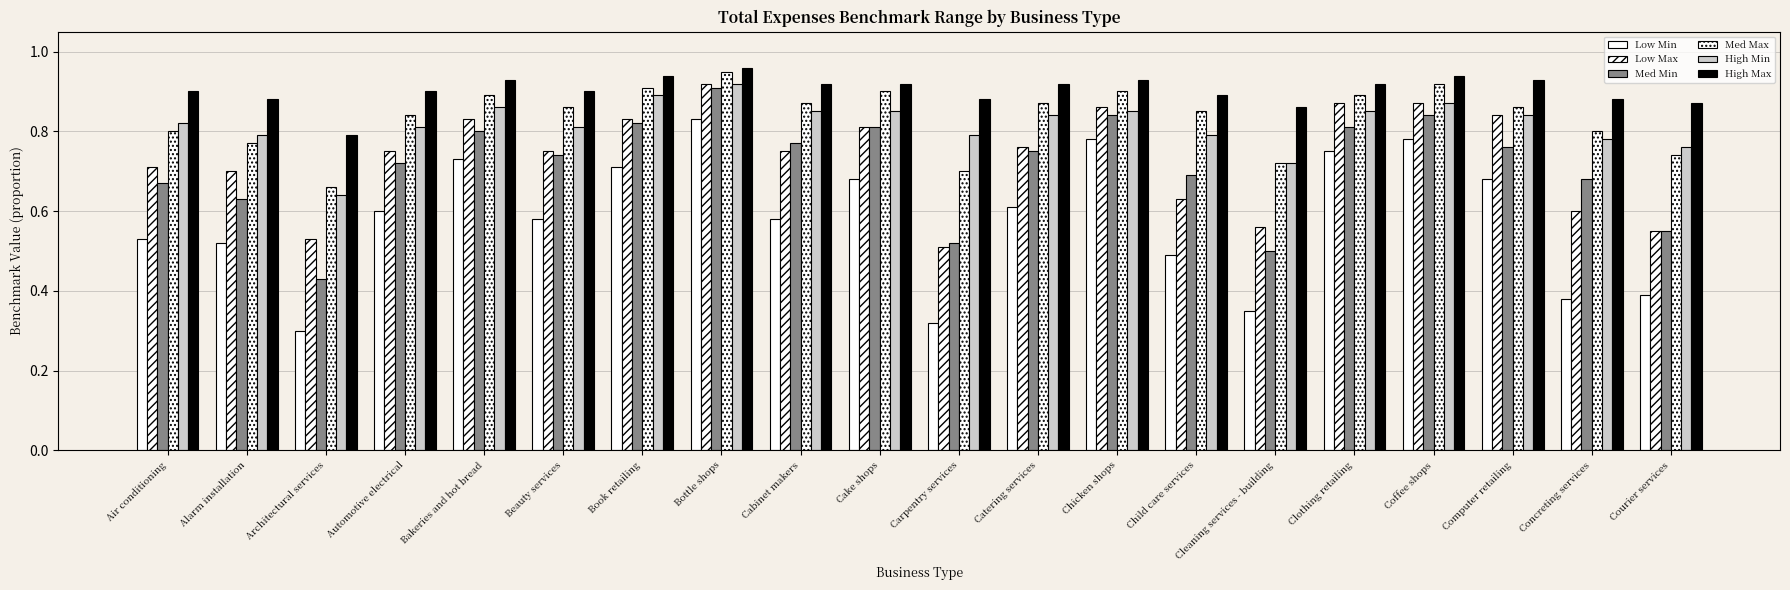

What is the average value of the Med Min series?

0.7